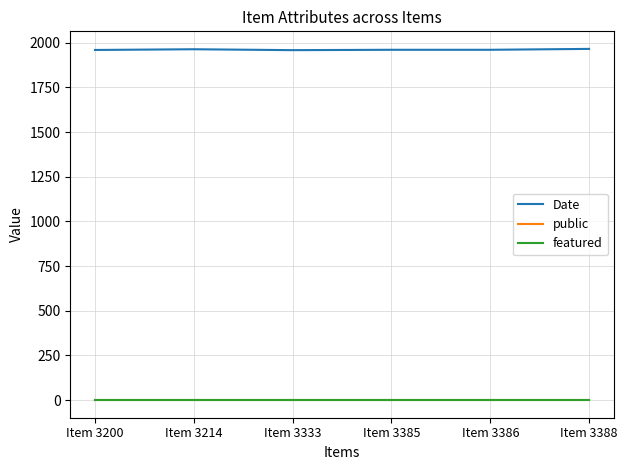

At how many categories does at least one series exceed 1382?

6